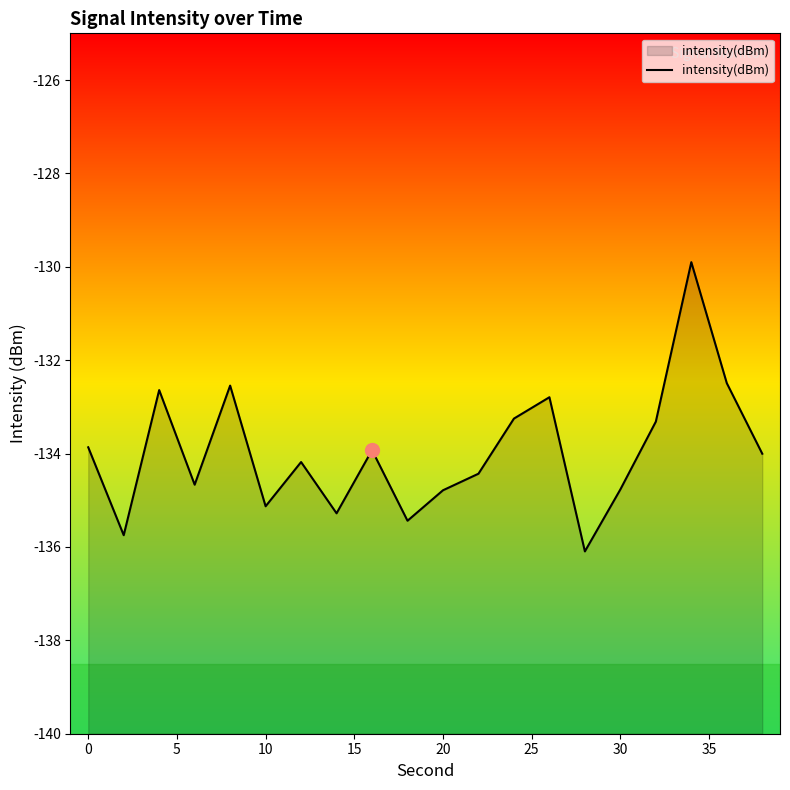

The value at 20 is -134.8. True or false?

True